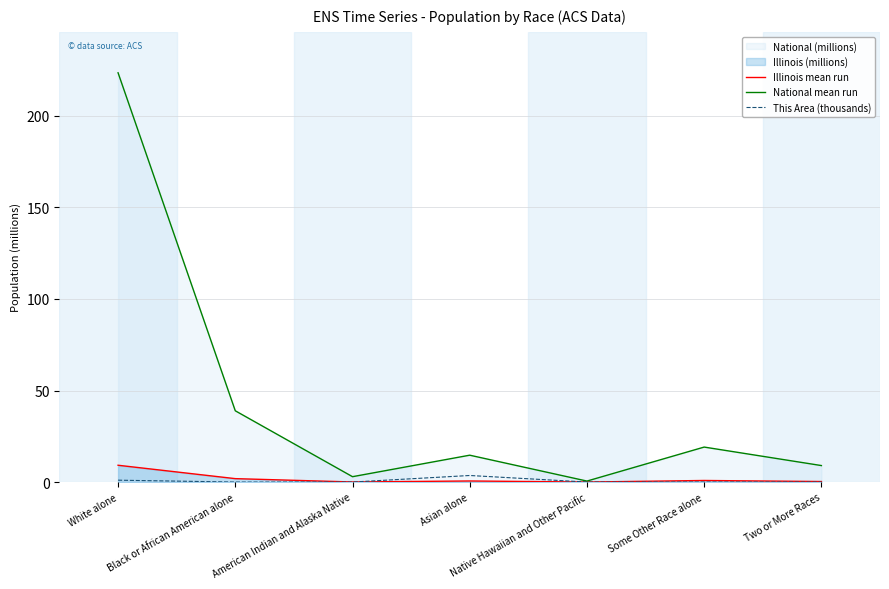

True or false: Illinois mean run has a value of 0.0 at Native Hawaiian and Other Pacific.

False